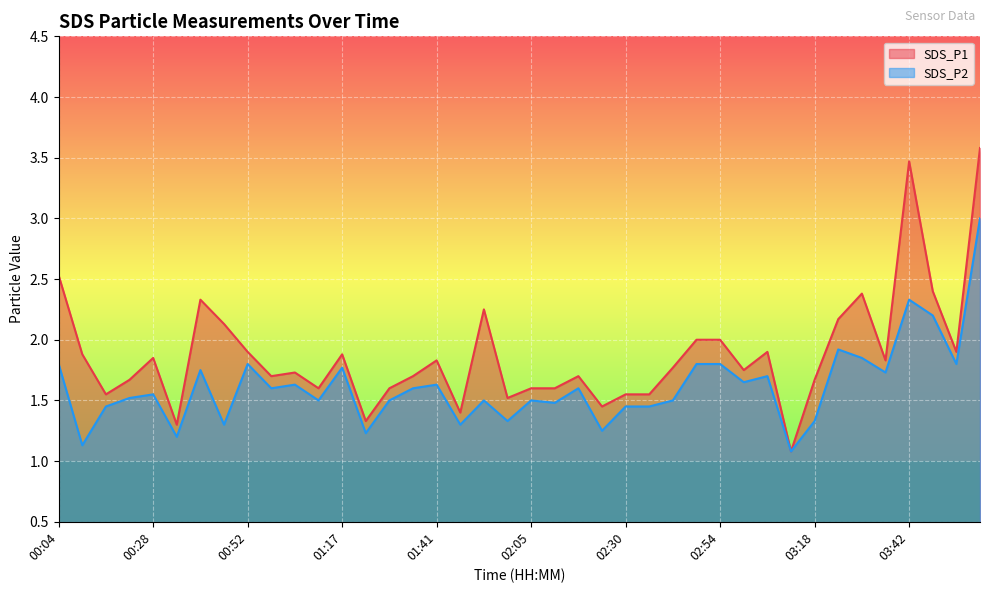

How many interior local peaks does the SDS_P1 series have?

10